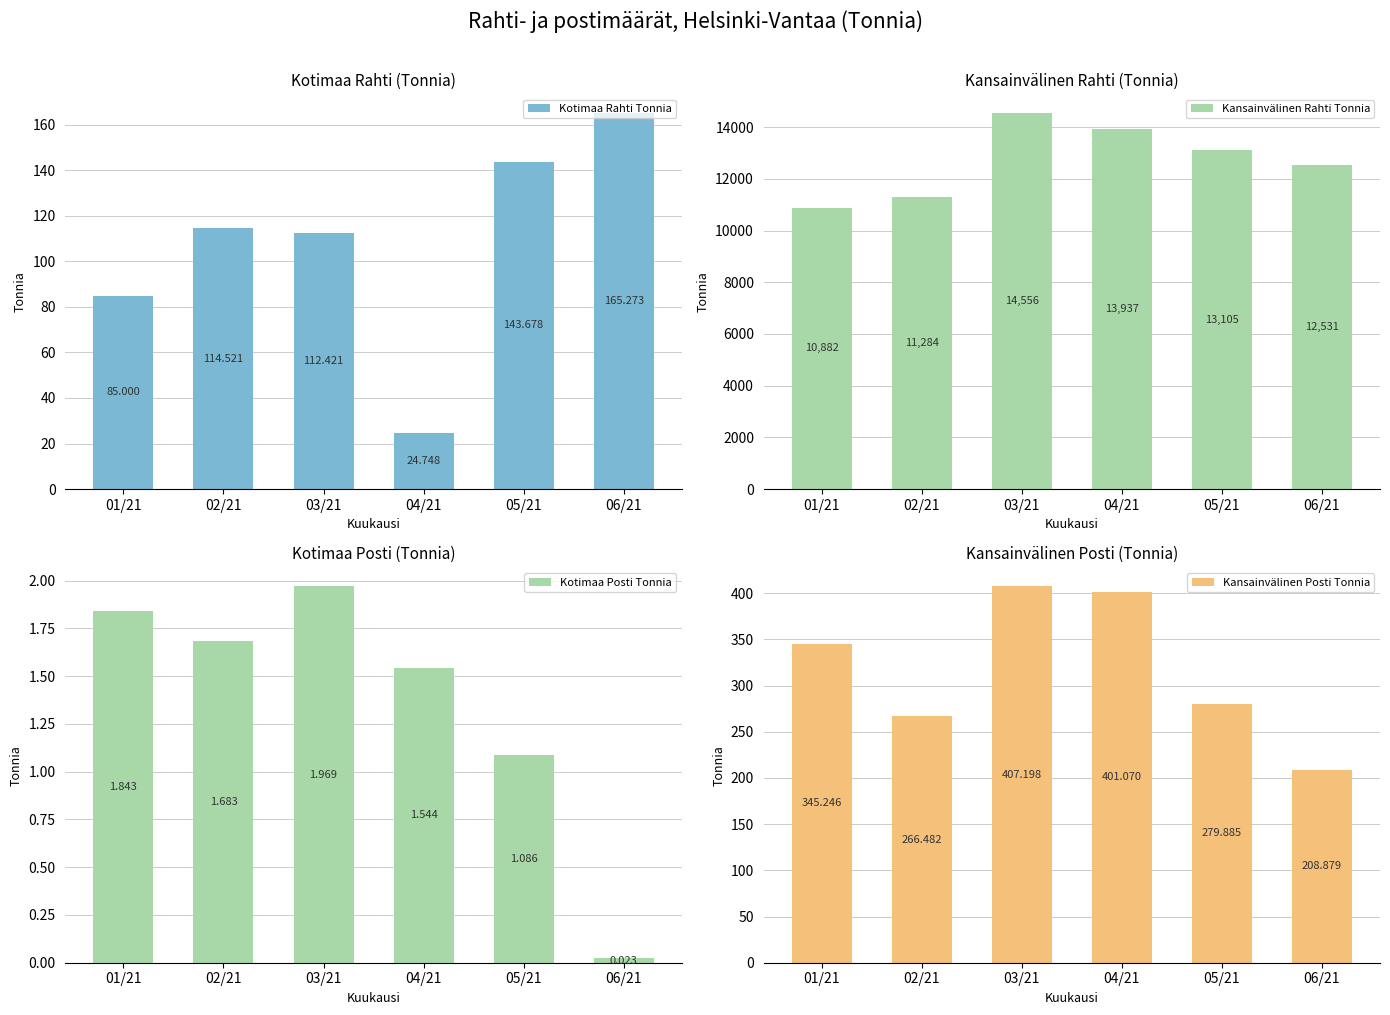

What is the value of the Kotimaa Rahti Tonnia bar at the 2nd from the left?

114.5